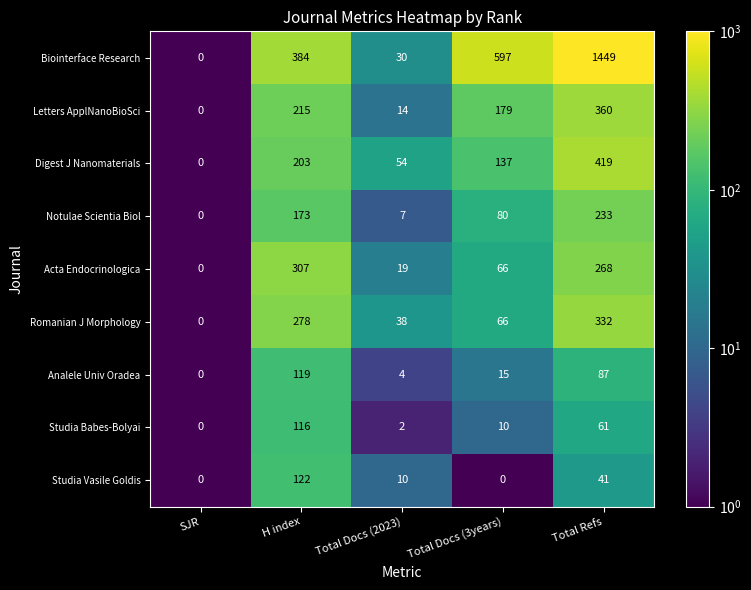

What is the difference between the Notulae Scientia Biol values at Total Docs (3years) and SJR?

80